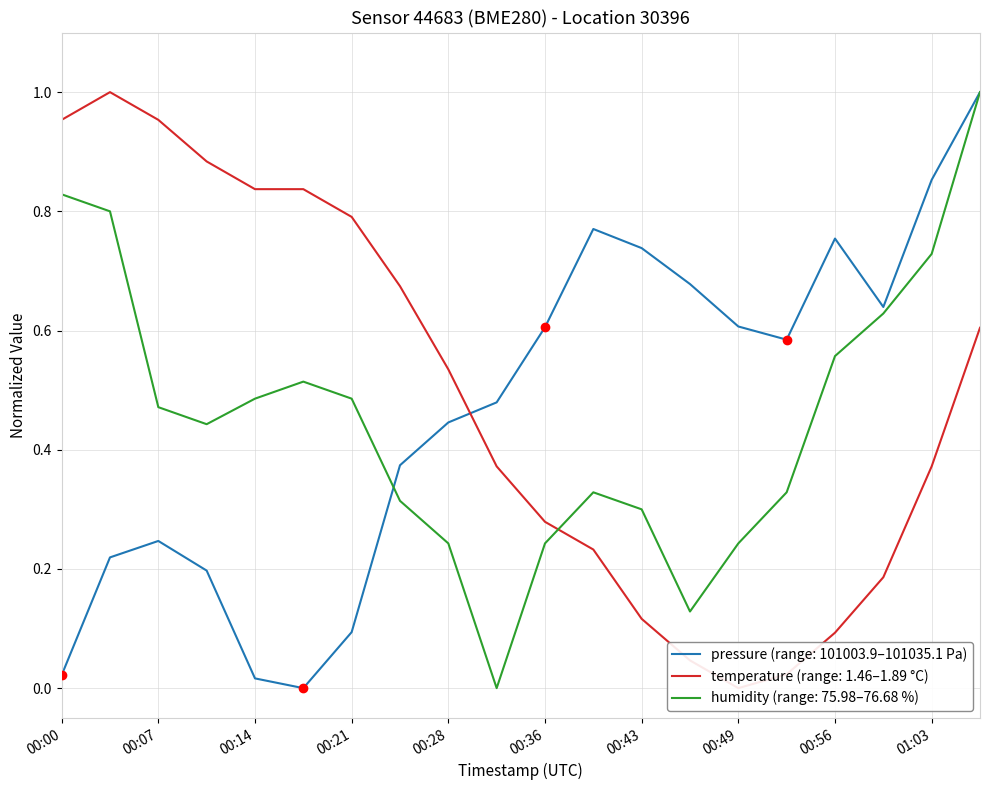

What is the label of the 7th point from the right?

2023-01-27T00:46:30